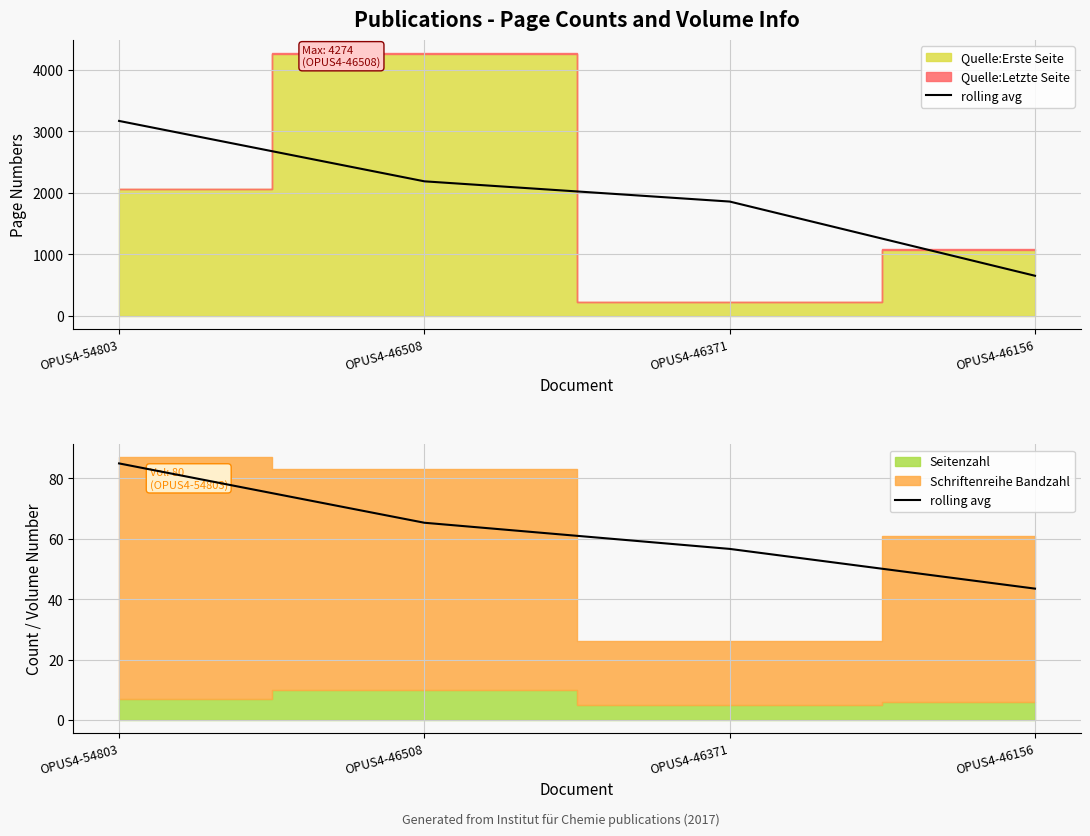

How many values exceed 65?

2